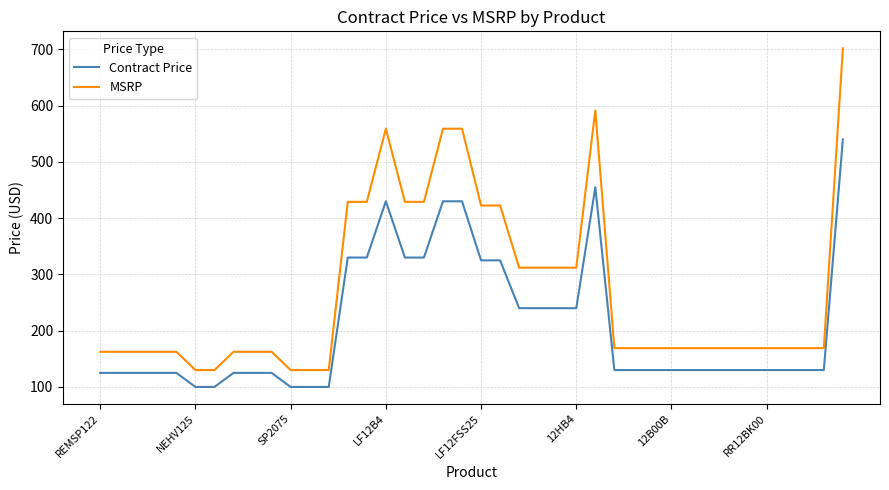

True or false: MSRP and Contract Price intersect in this chart.

False